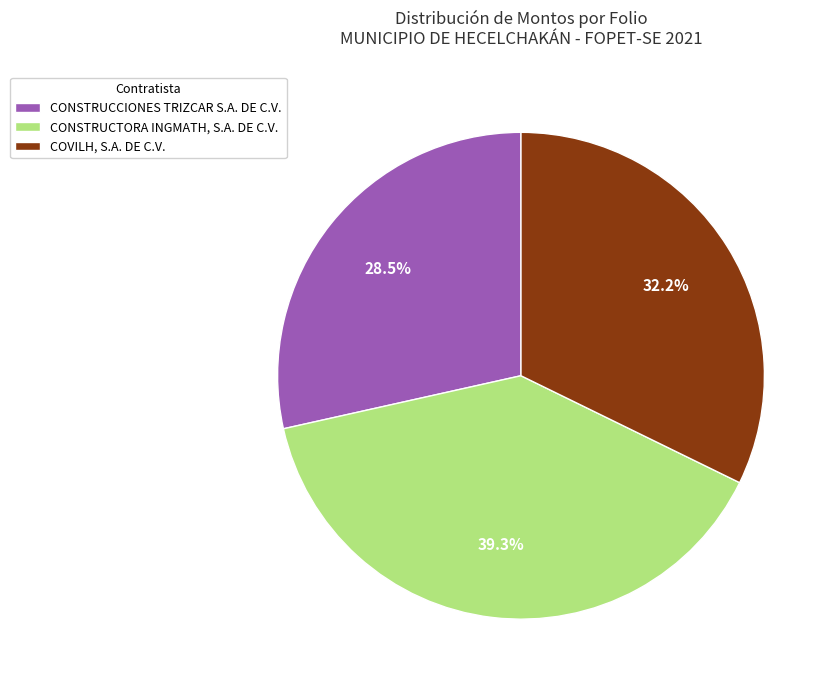

Does CONSTRUCCIONES TRIZCAR S.A. DE C.V. account for over 50% of the chart?

No